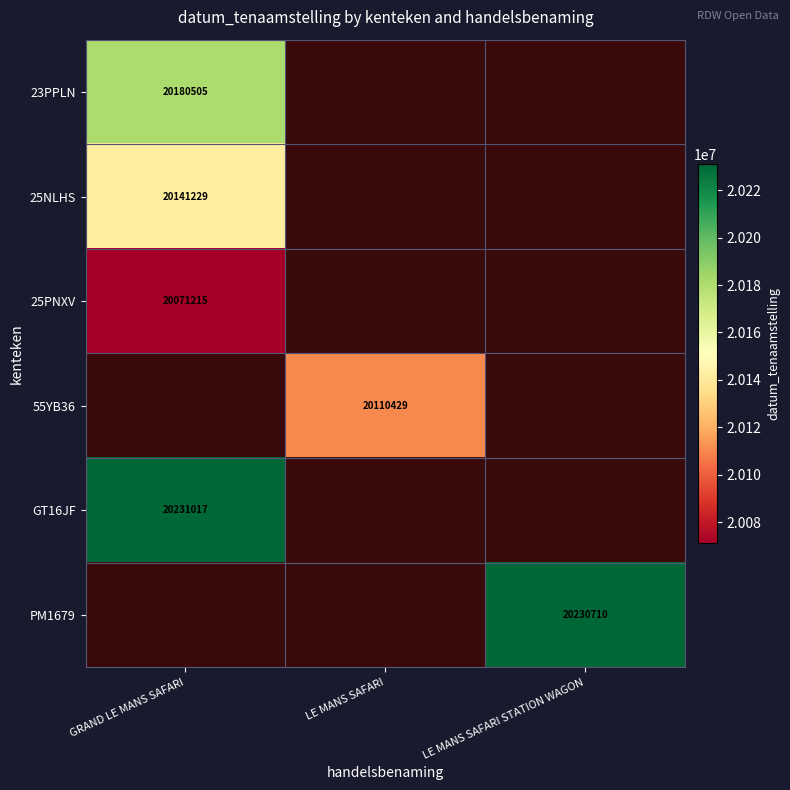

True or false: 23PPLN has a value of 20180505 at GRAND LE MANS SAFARI.

True